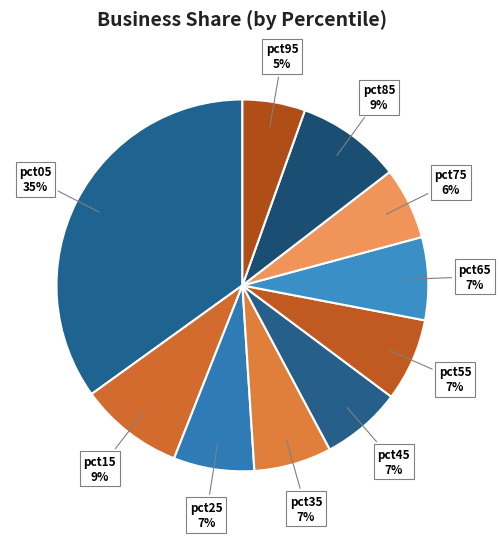

Is it true that pct05 is 23% of the pie?

False